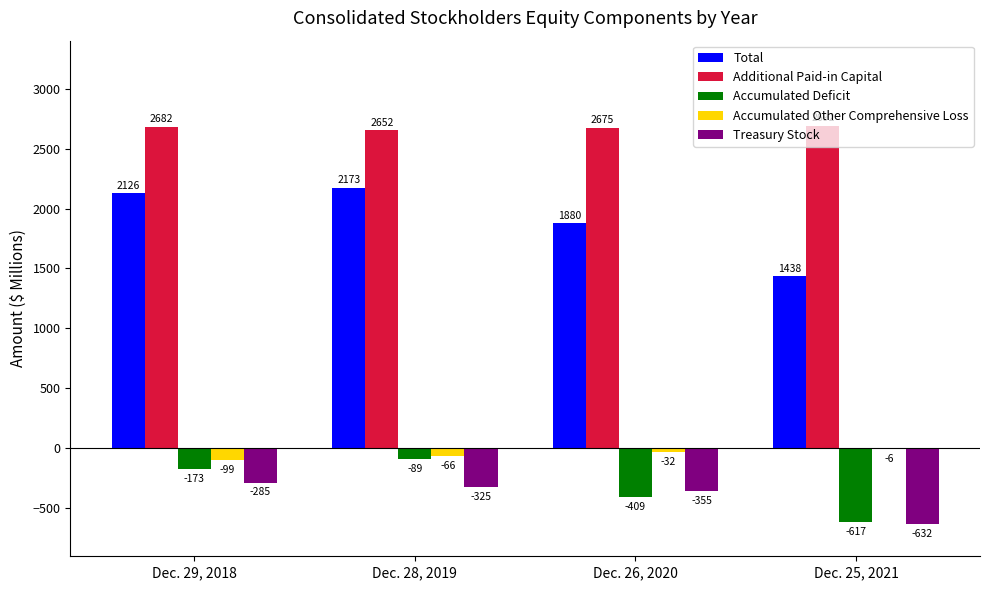

What is the spread (max minus min) of values at Dec. 25, 2021?

3324